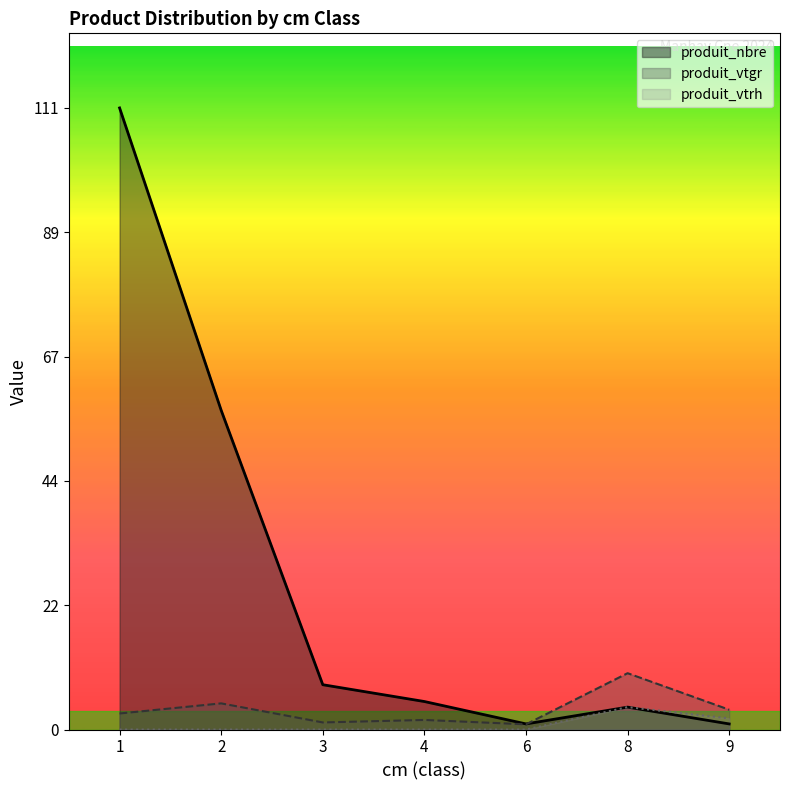

At how many categories does at least one series exceed 19?

2